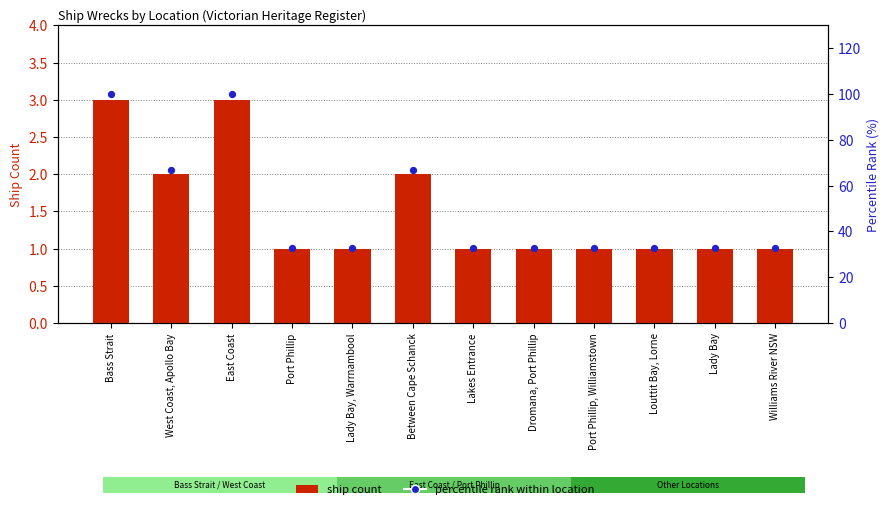

At how many categories does at least one series exceed 86?

2